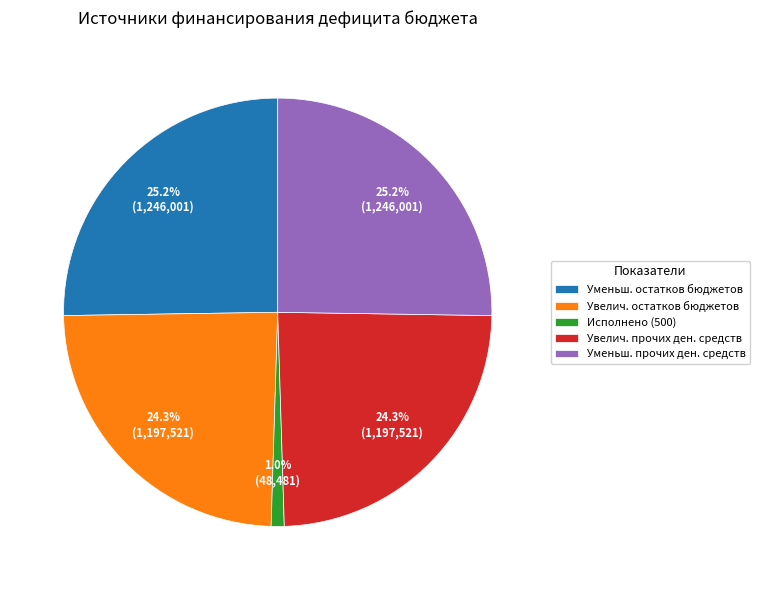

Which slice is the smallest?

Исполнено (500)